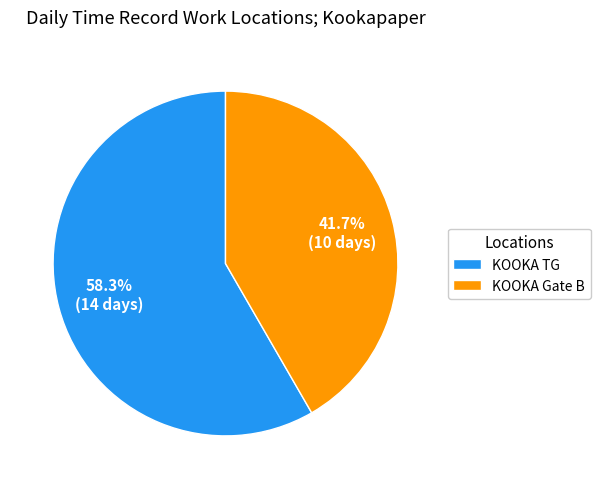

How many segments does this pie chart have?

2